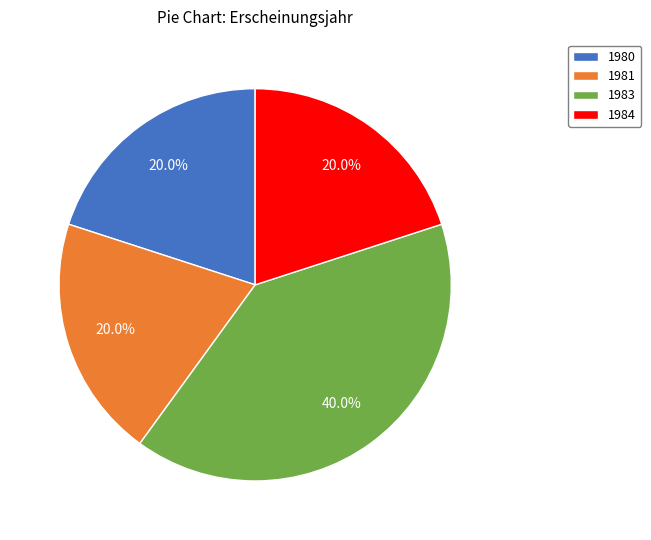

Count the number of slices in the pie.

4